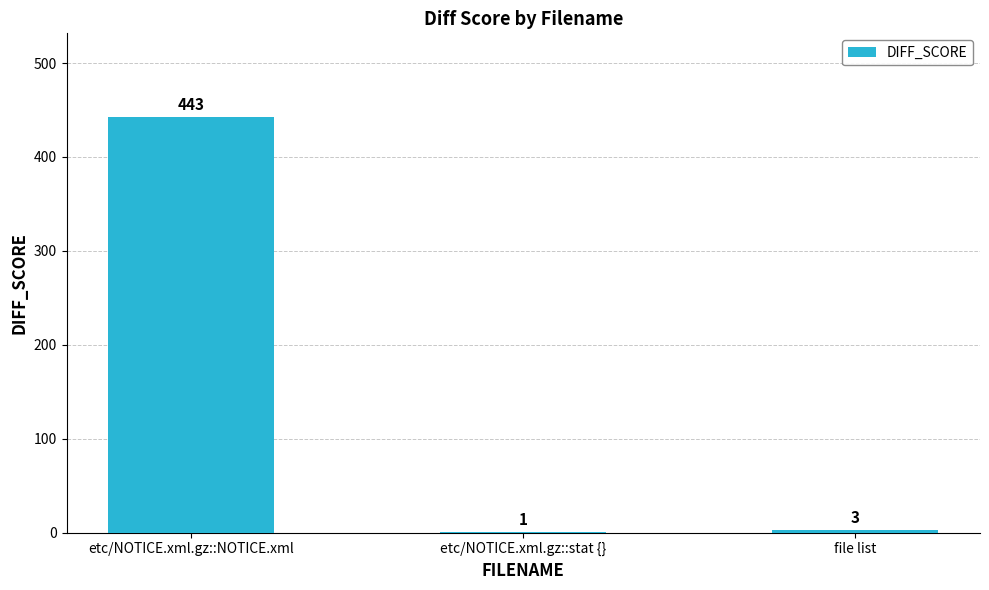

What is the sum of the values at file list and etc/NOTICE.xml.gz::NOTICE.xml?

446